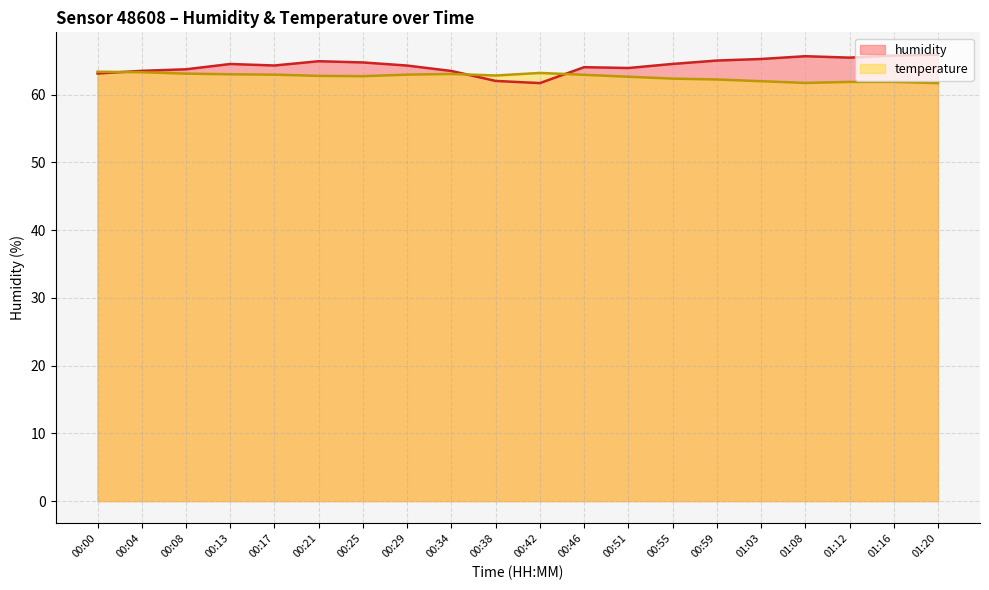

What is the difference between the highest and lowest values at 00:21?

2.2